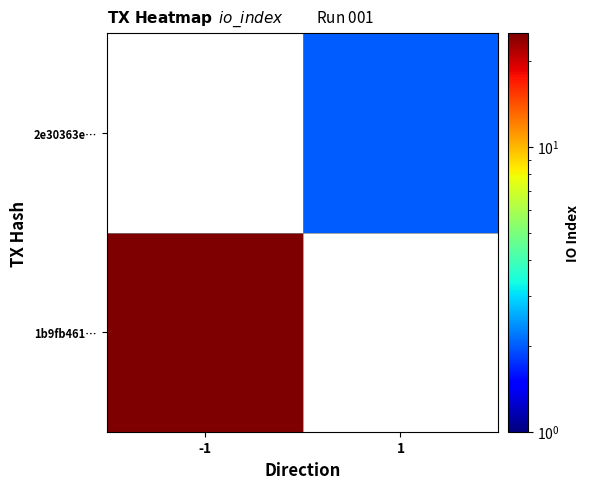

How many positive values does the 2e30363e… series have?

1